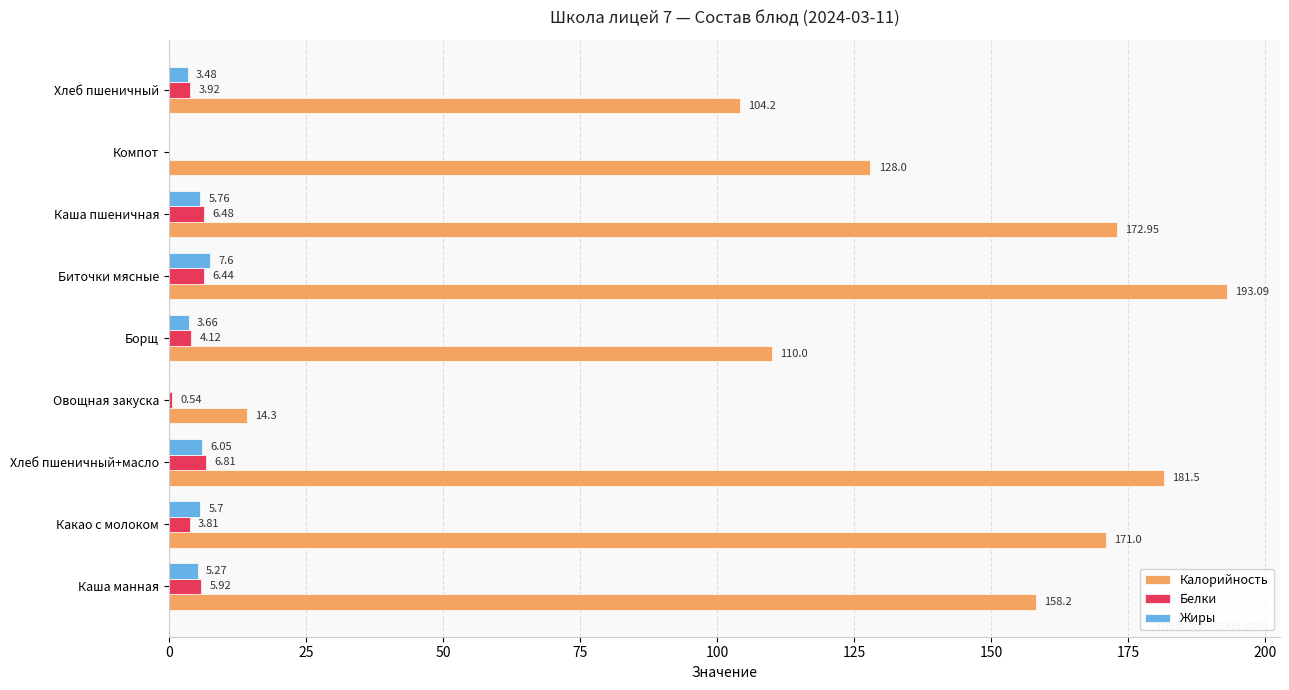

Between Хлеб пшеничный+масло and Борщ, which series saw the biggest shift?

Калорийность